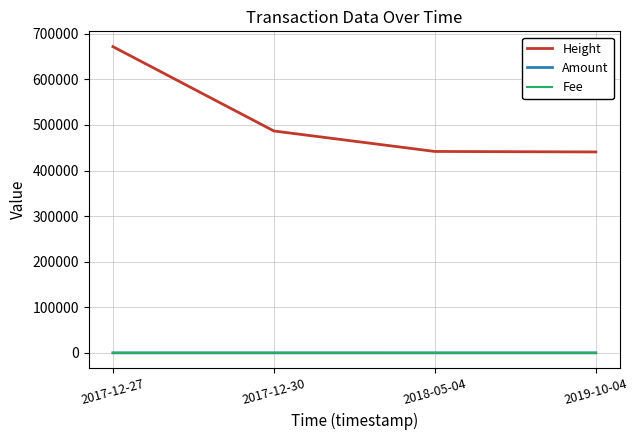

What is the lowest value of the Height series?

440785.0